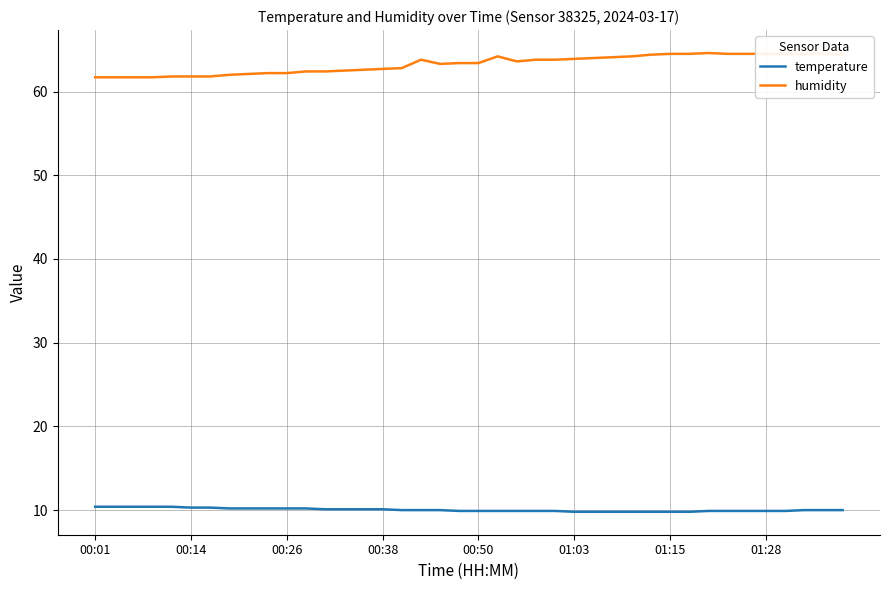

What is the maximum value for temperature?

10.4